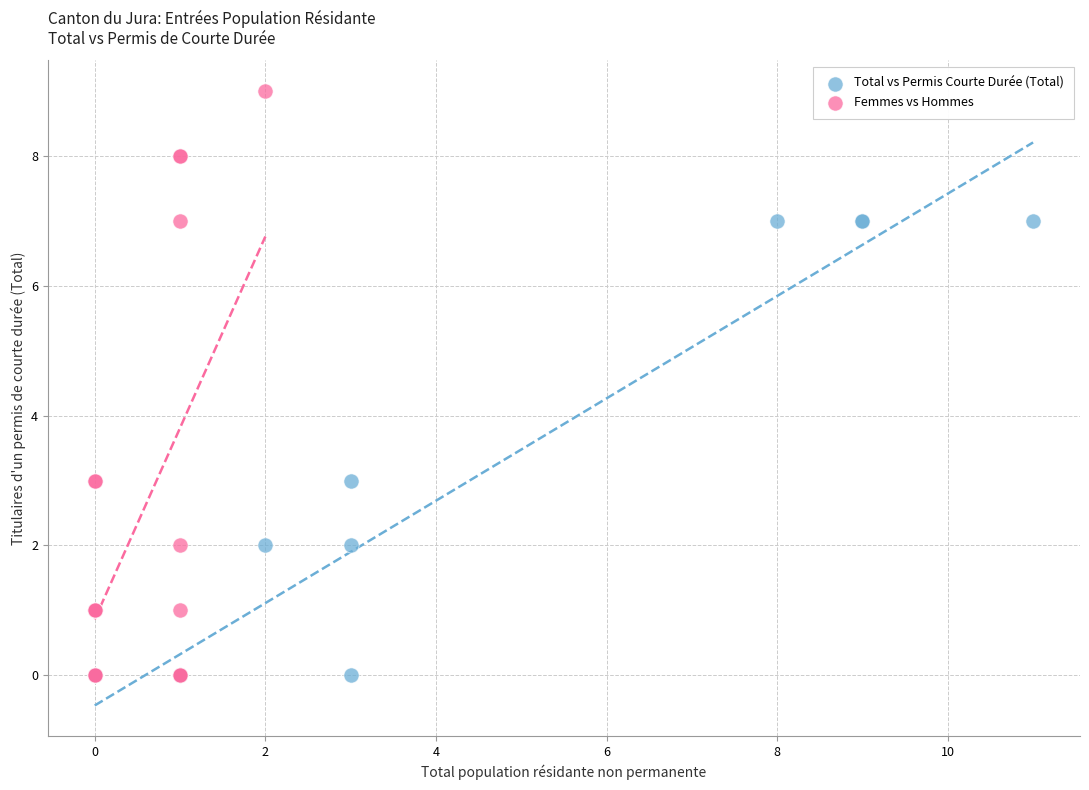

Which series contains the highest Y value?

Femmes vs Hommes